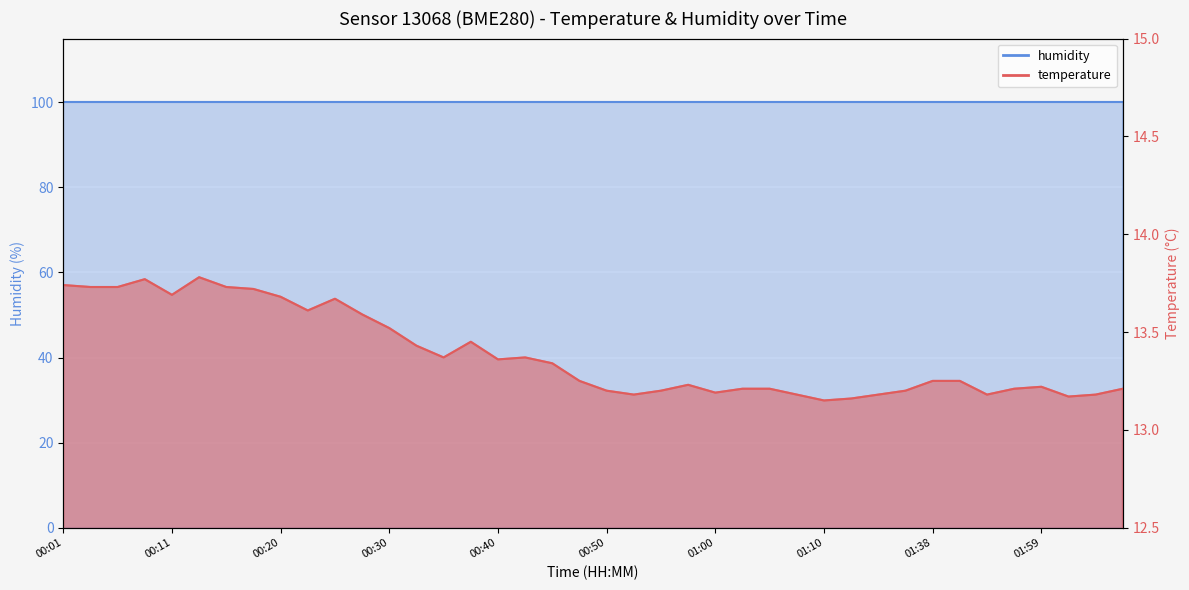

Reading right to left, extract all data points from this chart.

13.2	13.2	13.2	13.2	13.2	13.2	13.2	13.2	13.2	13.2	13.2	13.2	13.2	13.2	13.2	13.2	13.2	13.2	13.2	13.2	13.2	13.3	13.4	13.4	13.4	13.4	13.4	13.5	13.6	13.7	13.6	13.7	13.7	13.7	13.8	13.7	13.8	13.7	13.7	13.7